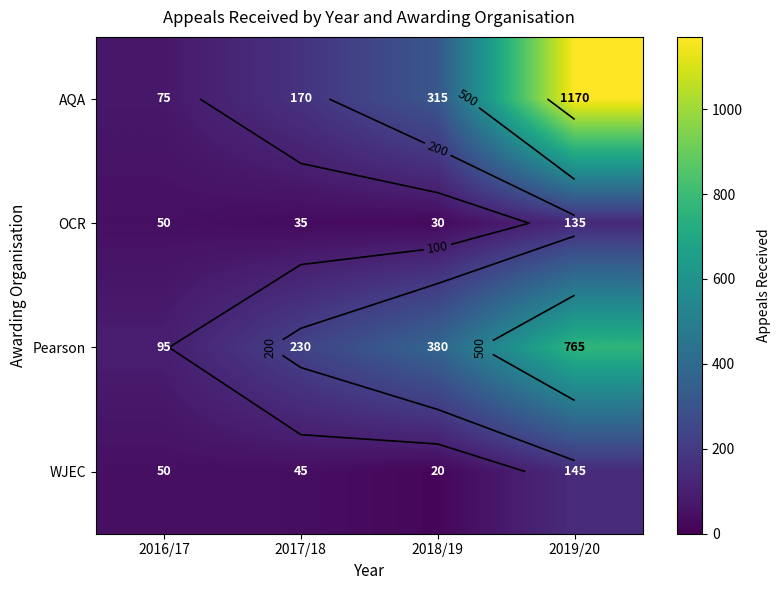

Which category has the highest value in the OCR series?

2019/20